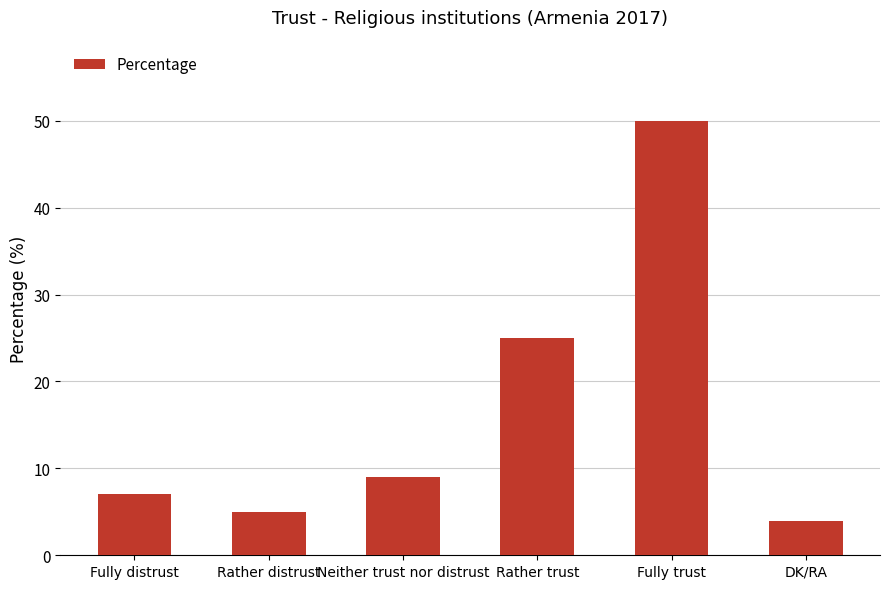

What is the ratio of the value at DK/RA to the value at Rather distrust?

0.8